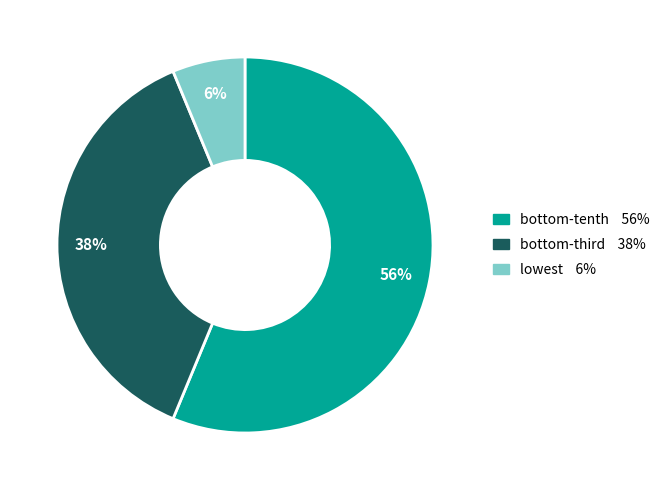

Which category has the biggest portion of the pie?

bottom-tenth